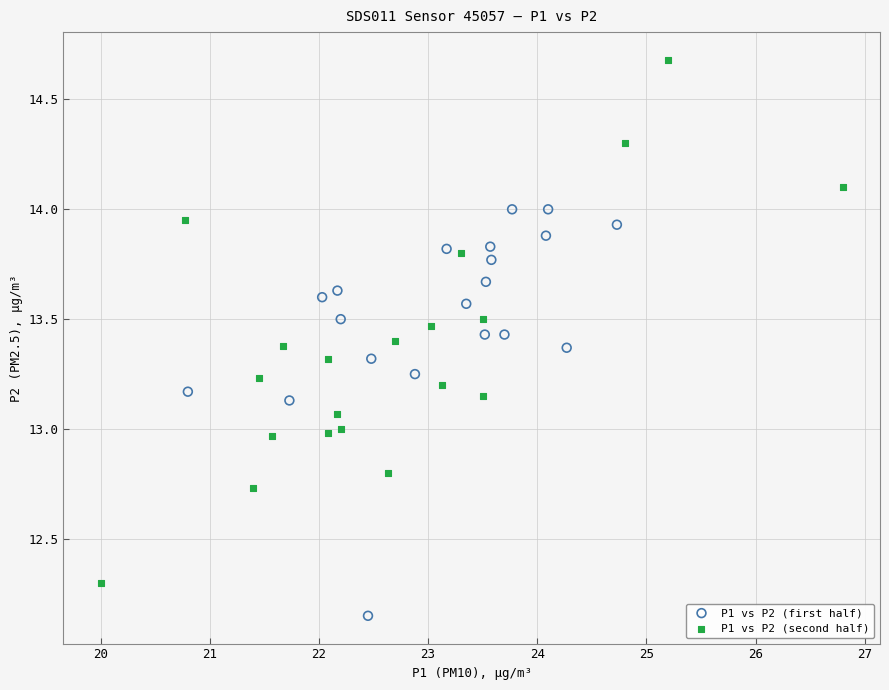

Which series contains the highest Y value?

P1 vs P2 (second half)